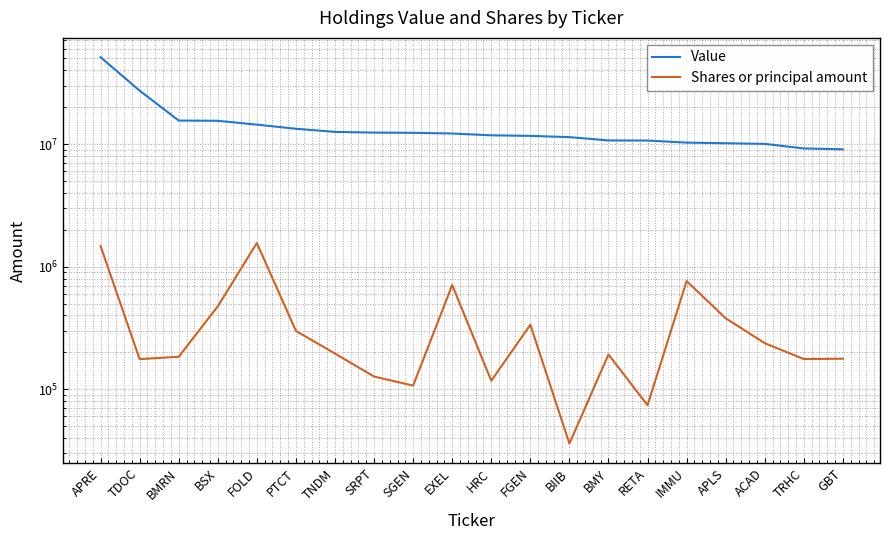

List the series in order of their overall mean, highest first.

Value, Shares or principal amount